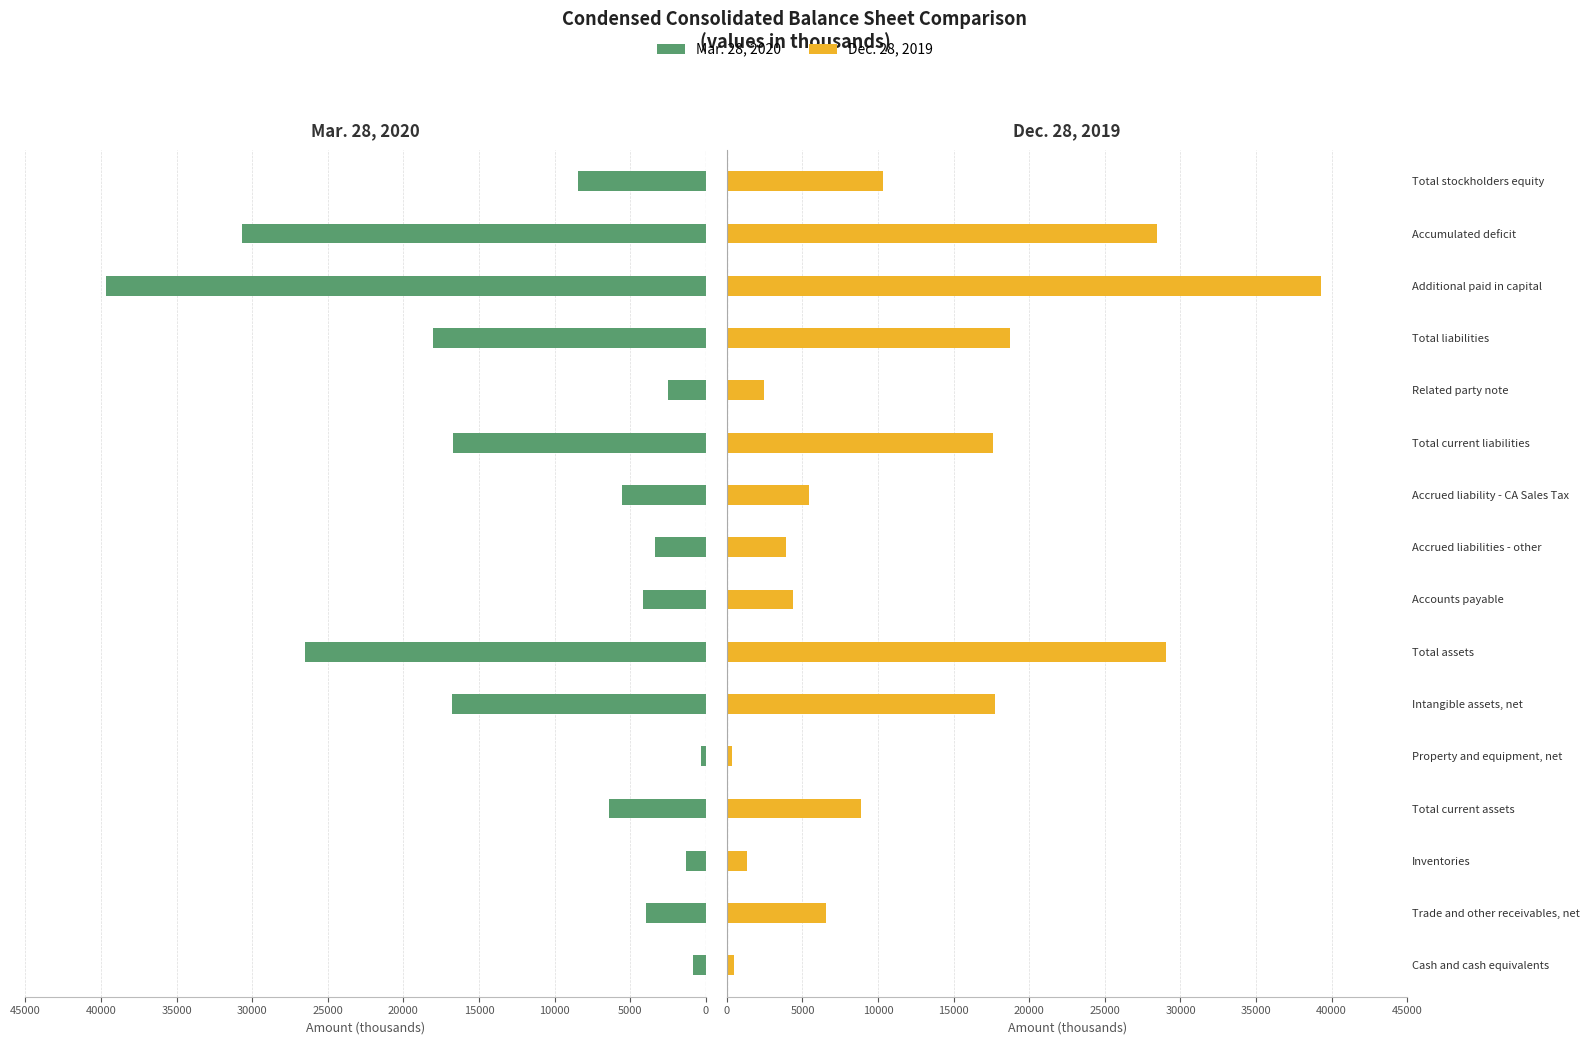

Reading right to left, what are all the values shown in this chart?

Mar. 28, 2020: 8440	30702	39667	18035	2483	16722	5521	3335	4136	26475	16763	313	6427	1313	3951	837
Dec. 28, 2019: 10341	28419	39291	18693	2473	17573	5438	3938	4365	29034	17705	324	8839	1348	6578	481